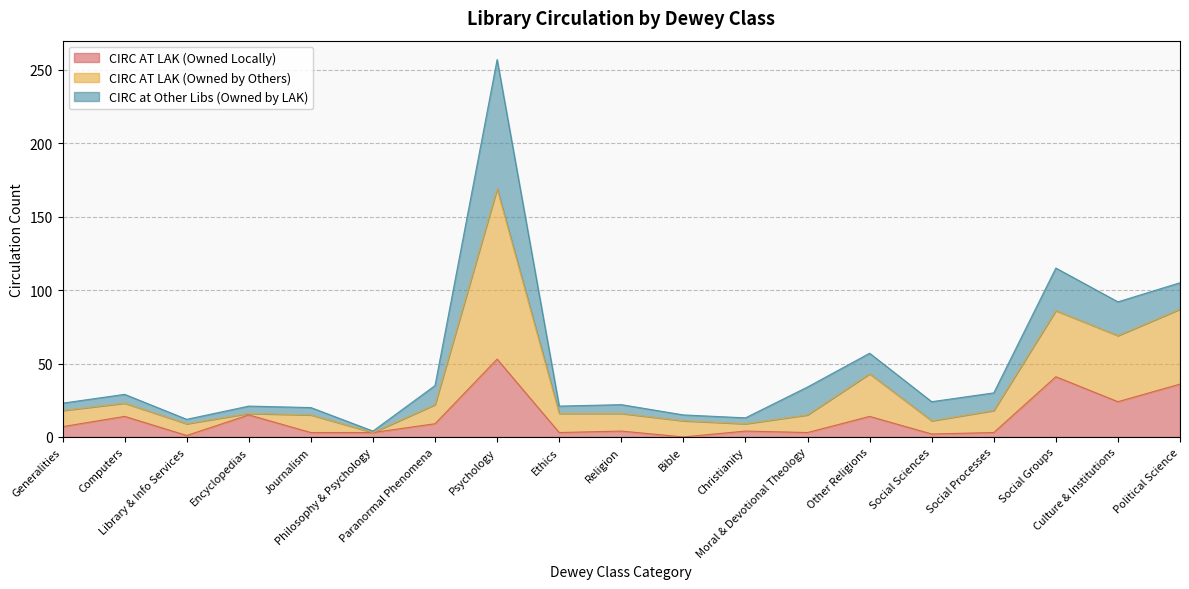

At which category does CIRC AT LAK (Owned Locally) reach its first local peak?

Computers